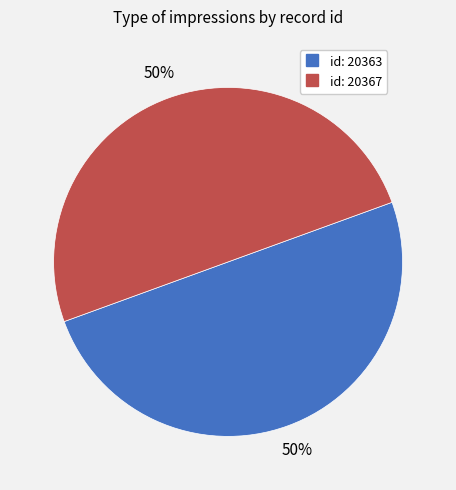

To the nearest percent, what is the average slice percentage?

50%